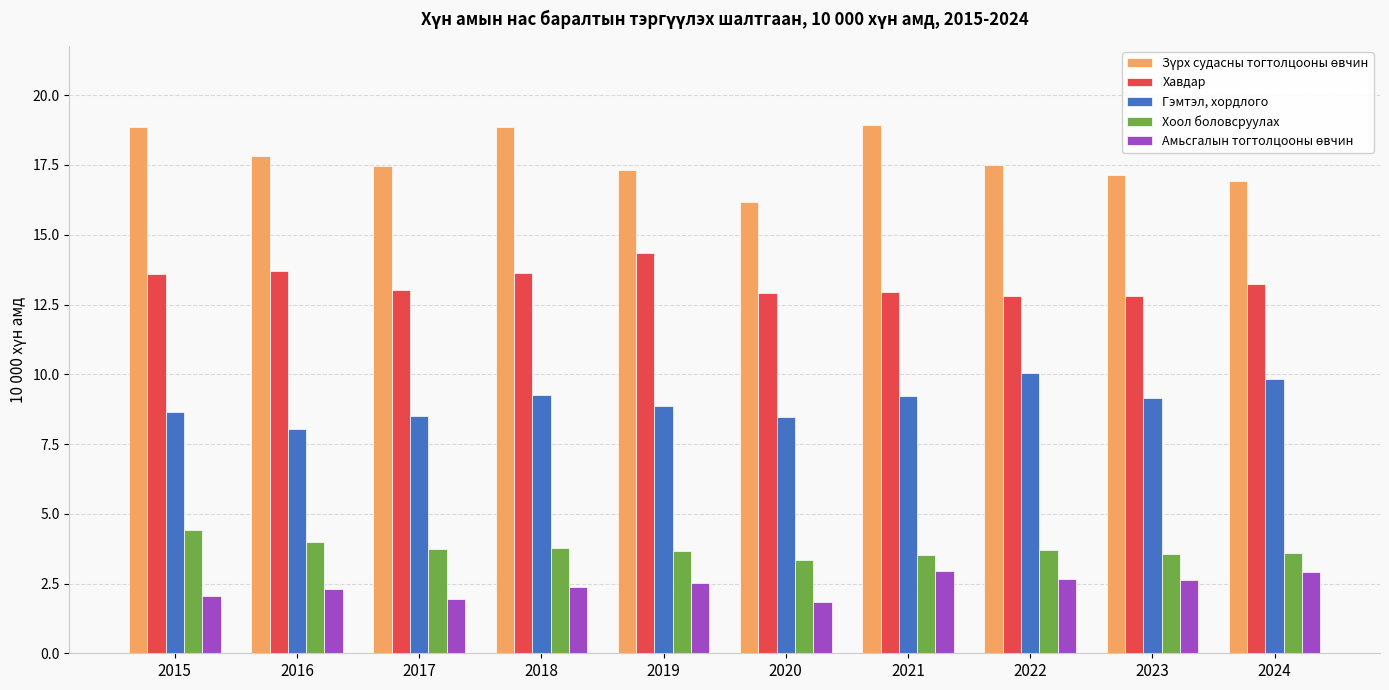

What is the total value across all series at 2021?

47.6